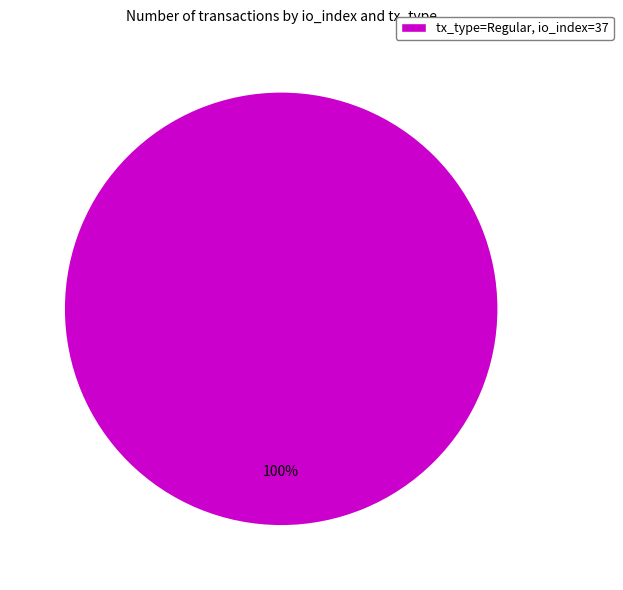

What percentage is the tx_type=Regular, io_index=37 slice, to the nearest percent?

100%